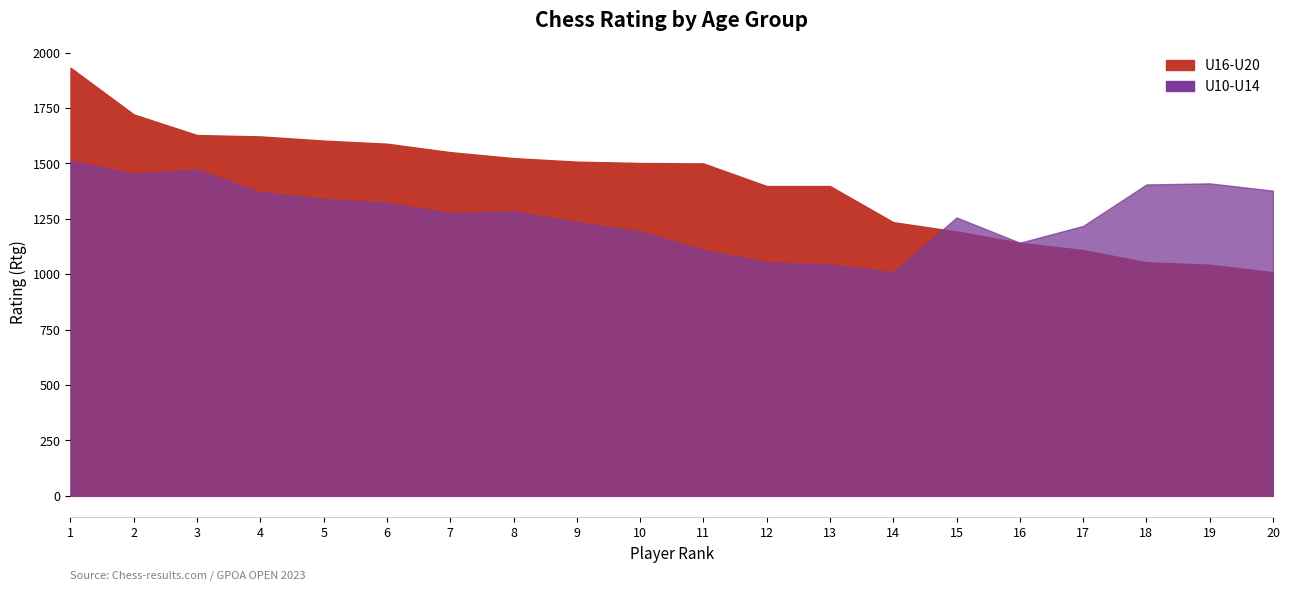

Where do U16-U20 and U10-U14 first cross each other?

14 and 15